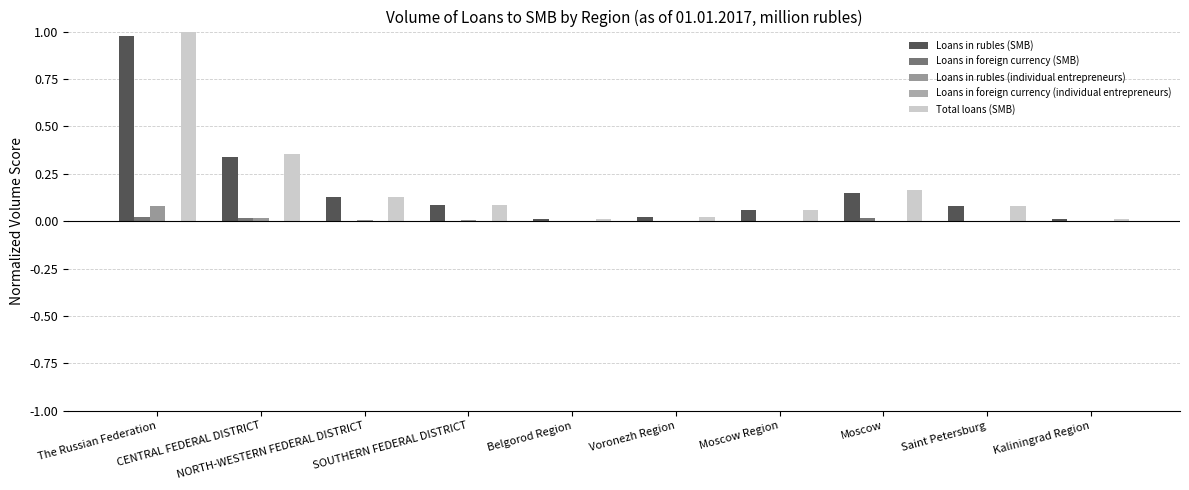

Are the bars grouped side by side (vs. stacked)?

Yes